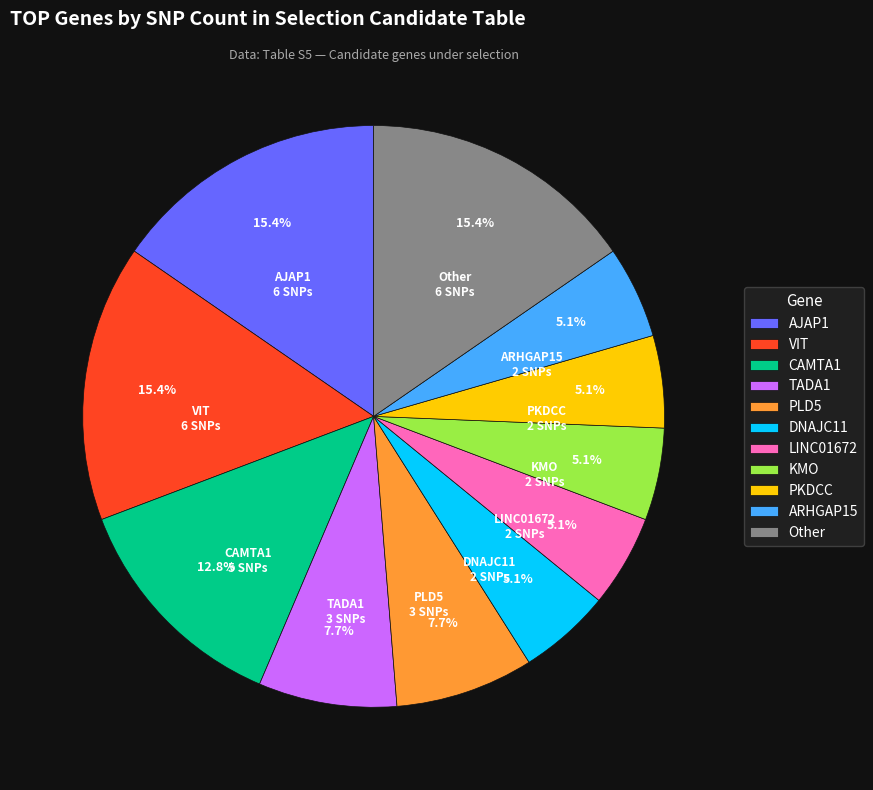

To the nearest percent, what is the average slice percentage?

9%